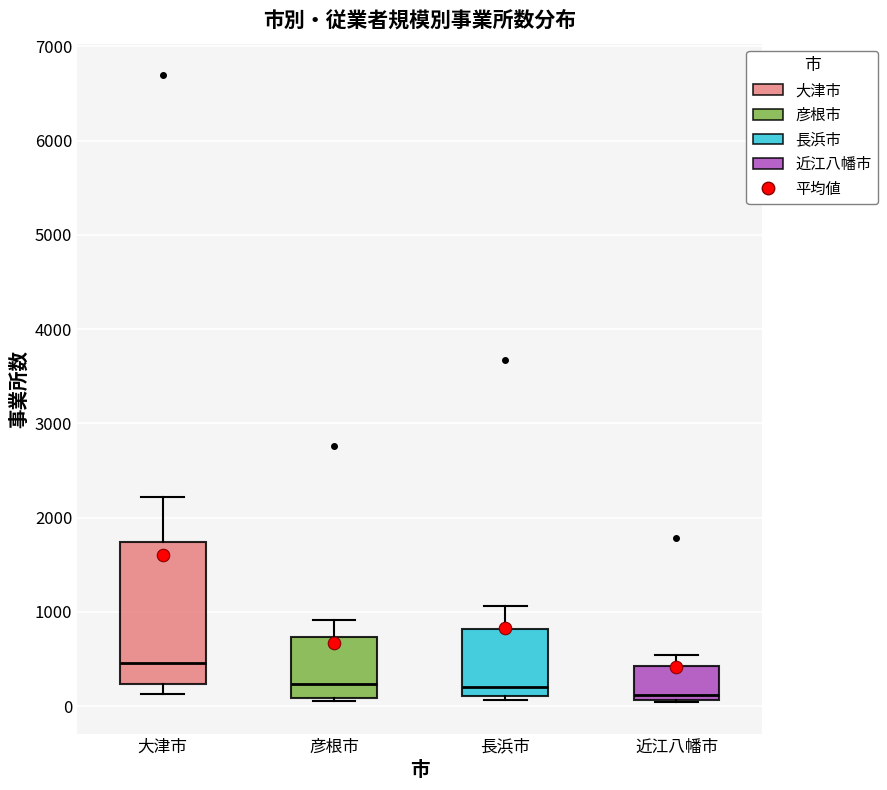

Comparing the boxes themselves (not the whiskers), which one is the tallest?

大津市